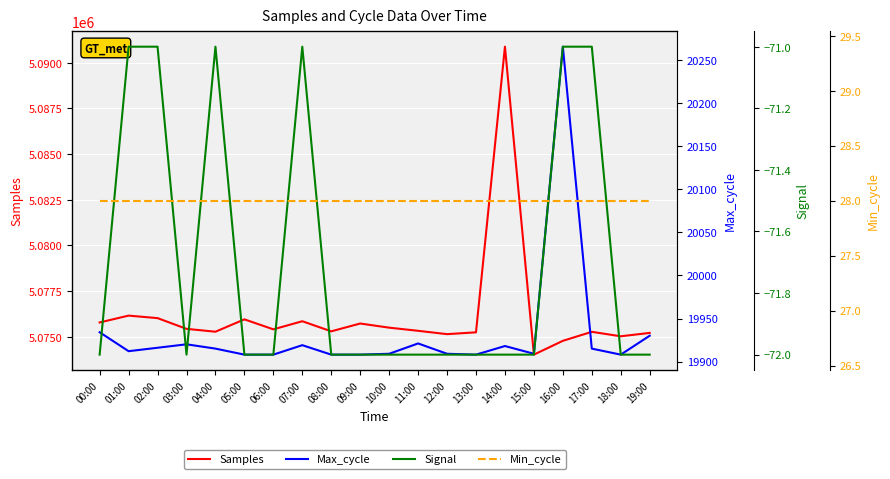

Reading left to right, what are all the values shown in this chart?

Samples: 00:00=5075782	01:00=5076157	02:00=5076019	03:00=5075432	04:00=5075275	05:00=5075952	06:00=5075405	07:00=5075849	08:00=5075296	09:00=5075724	10:00=5075497	11:00=5075325	12:00=5075142	13:00=5075242	14:00=5090884	15:00=5074020	16:00=5074776	17:00=5075269	18:00=5075025	19:00=5075210
Max_cycle: 00:00=19934	01:00=19912	02:00=19916	03:00=19920	04:00=19915	05:00=19908	06:00=19908	07:00=19919	08:00=19908	09:00=19908	10:00=19909	11:00=19921	12:00=19909	13:00=19908	14:00=19918	15:00=19909	16:00=20266	17:00=19915	18:00=19908	19:00=19930
Signal: 00:00=-72	01:00=-71	02:00=-71	03:00=-72	04:00=-71	05:00=-72	06:00=-72	07:00=-71	08:00=-72	09:00=-72	10:00=-72	11:00=-72	12:00=-72	13:00=-72	14:00=-72	15:00=-72	16:00=-71	17:00=-71	18:00=-72	19:00=-72
Min_cycle: 00:00=28	01:00=28	02:00=28	03:00=28	04:00=28	05:00=28	06:00=28	07:00=28	08:00=28	09:00=28	10:00=28	11:00=28	12:00=28	13:00=28	14:00=28	15:00=28	16:00=28	17:00=28	18:00=28	19:00=28